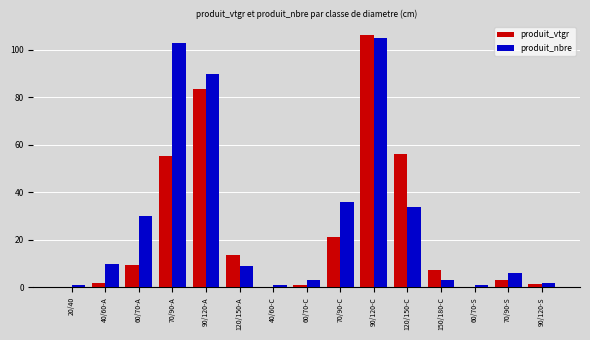

What is the maximum value for produit_vtgr?

106.0